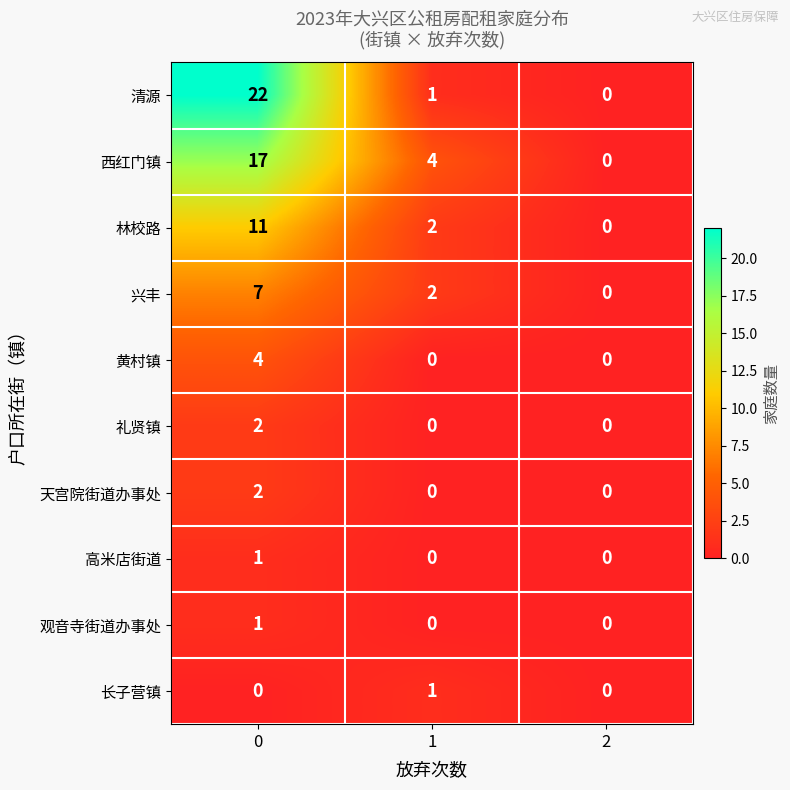

What is the sum of all 黄村镇 values?

4